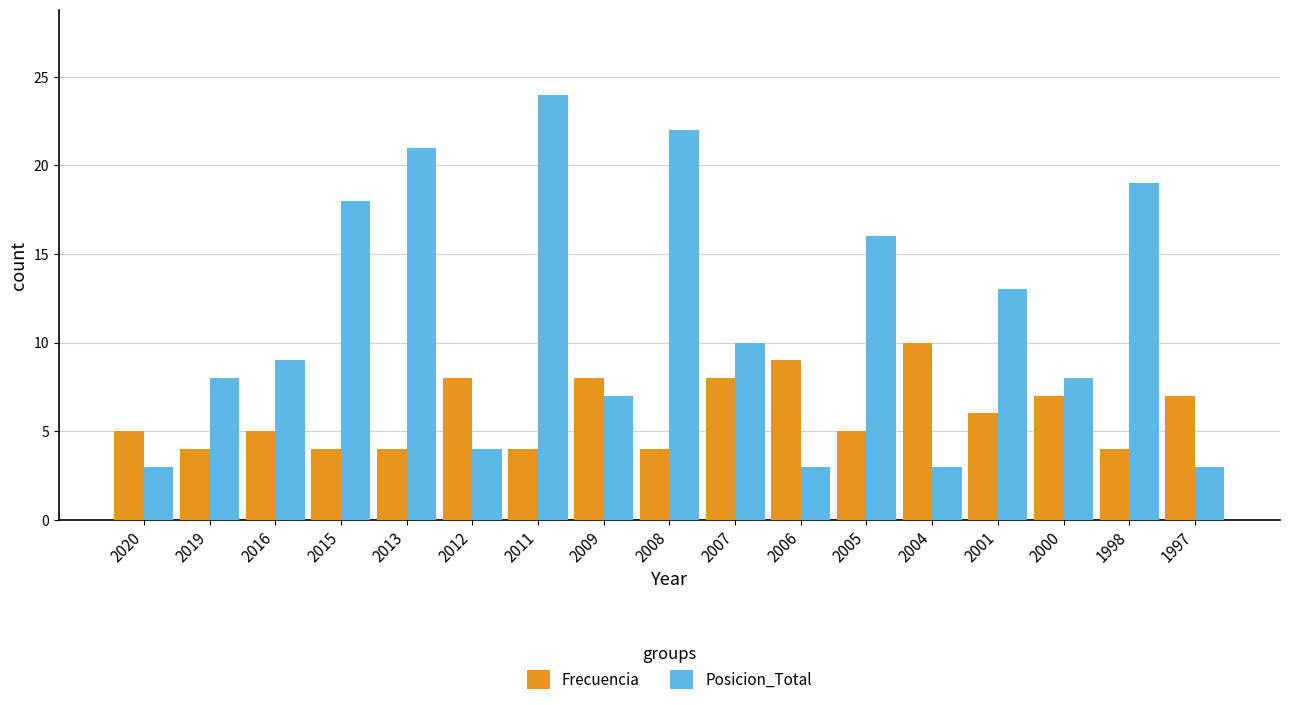

Which series has the largest total across all categories?

Posicion_Total